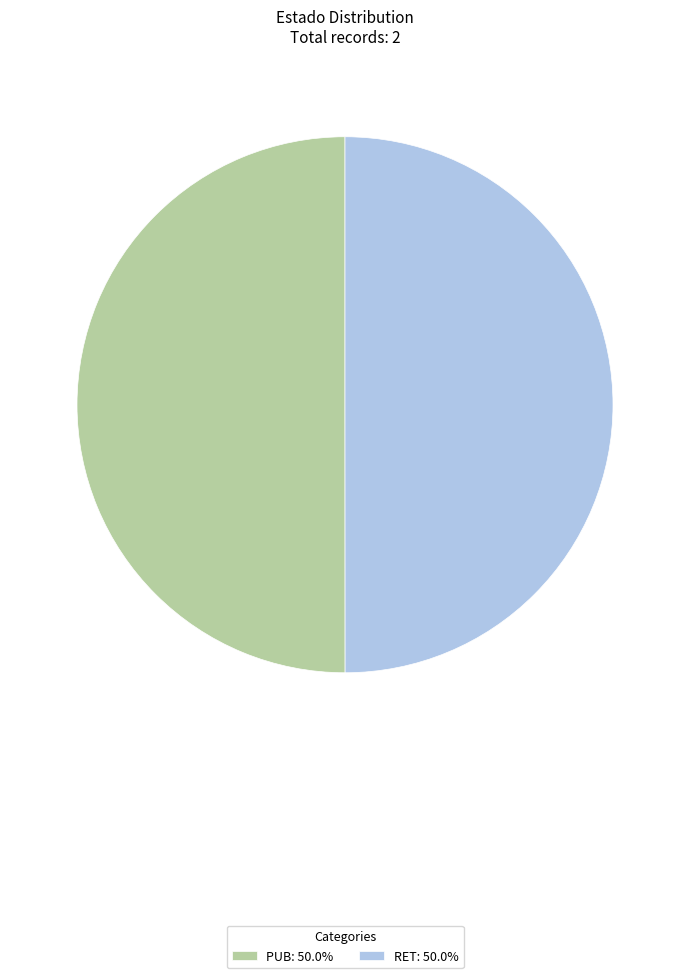

The PUB slice represents 40% of the pie. True or false?

False